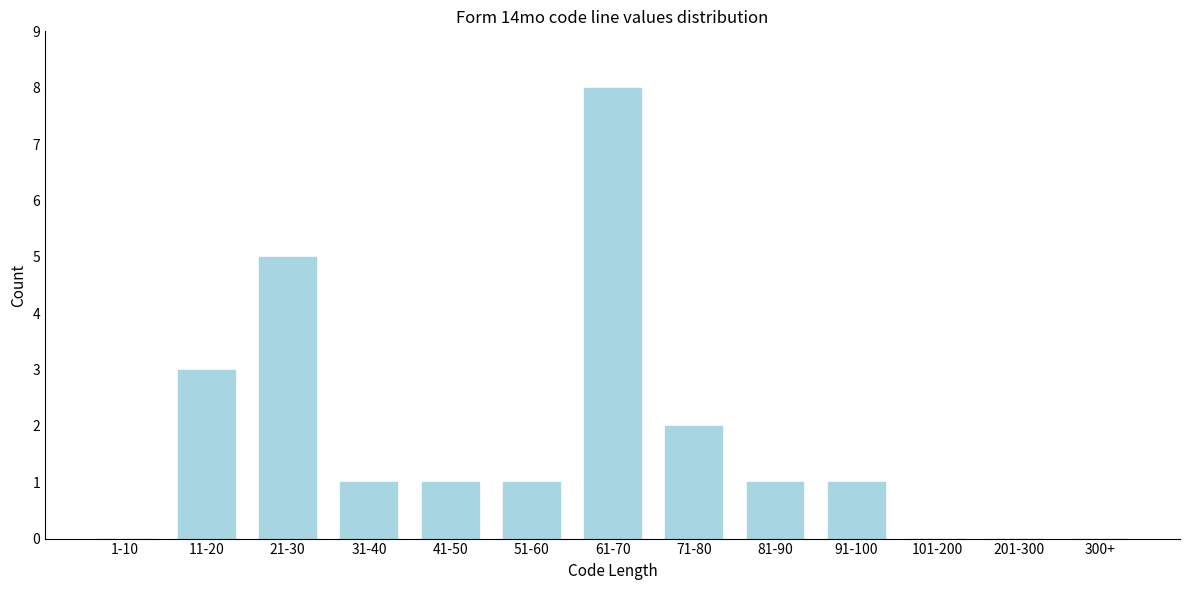

Reading right to left, list all the values displayed in this chart.

300+=0	201-300=0	101-200=0	91-100=1	81-90=1	71-80=2	61-70=8	51-60=1	41-50=1	31-40=1	21-30=5	11-20=3	1-10=0